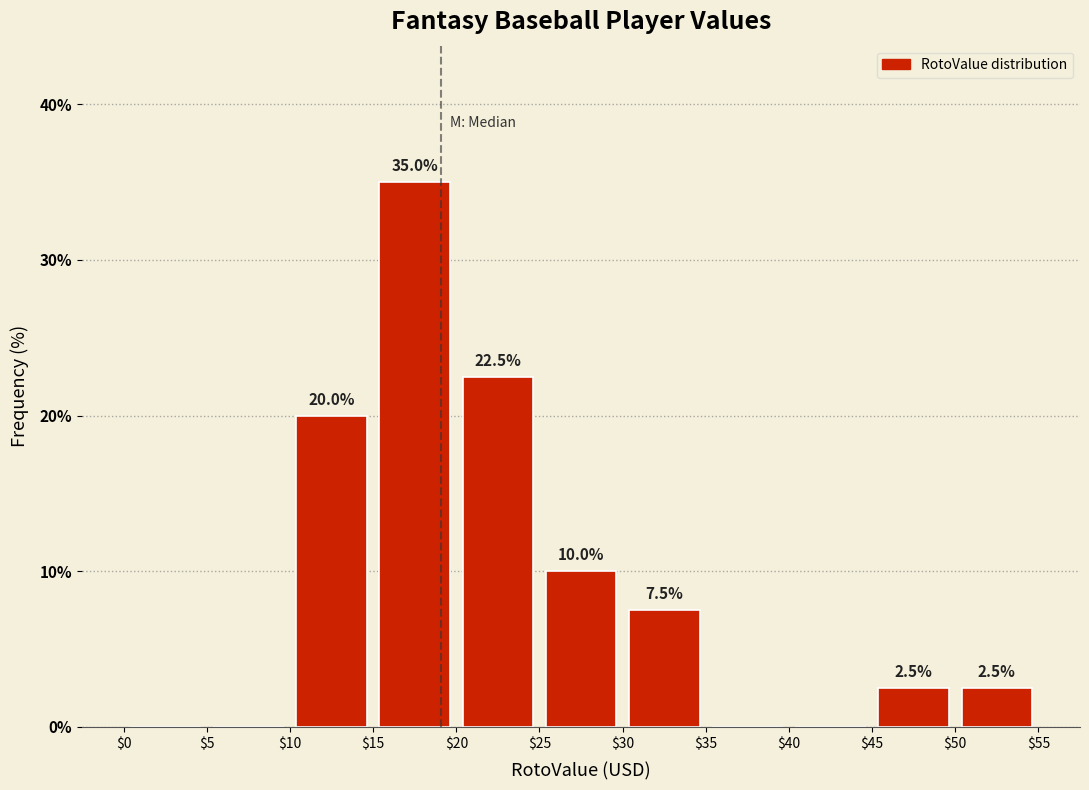

Which range on the x-axis has the tallest bar?

$15 to $20